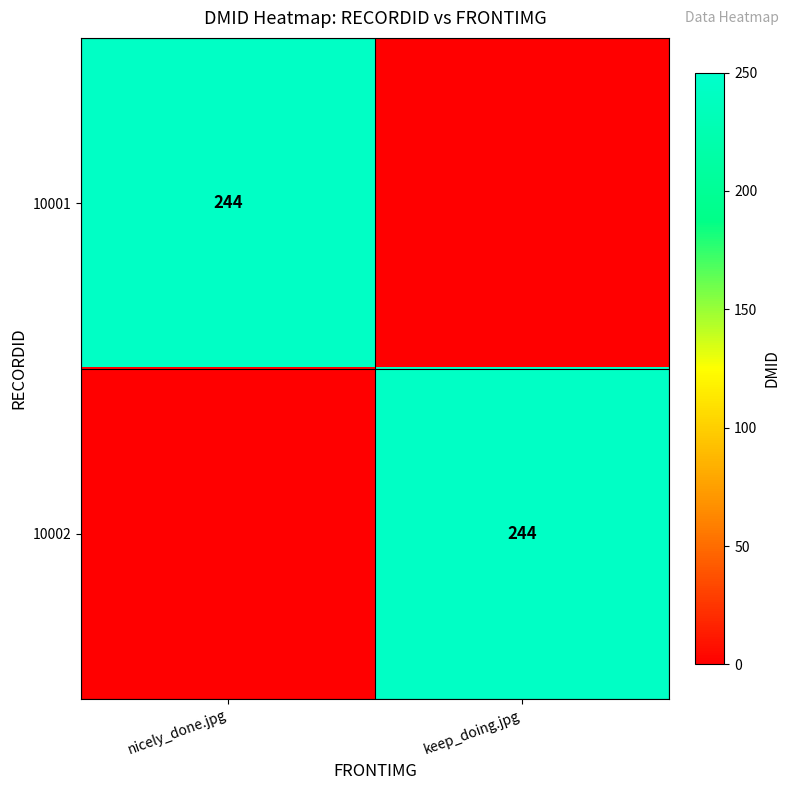

The value of 10002 at keep_doing.jpg is 244. True or false?

True